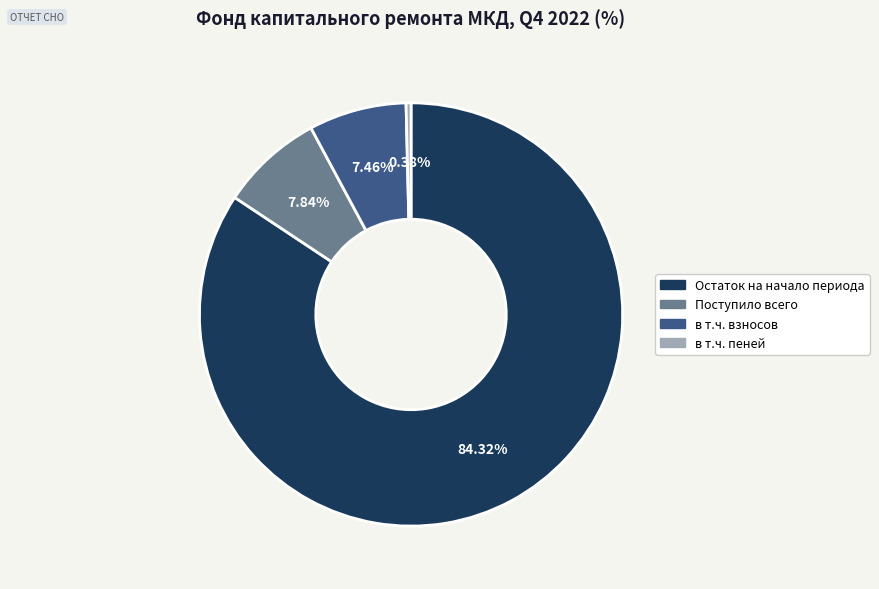

Which slice is the largest?

Остаток на начало периода